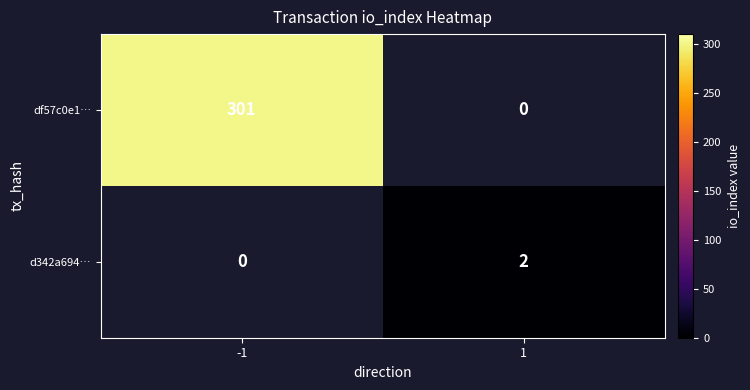

The value of d342a694… at 1 is 3. True or false?

False